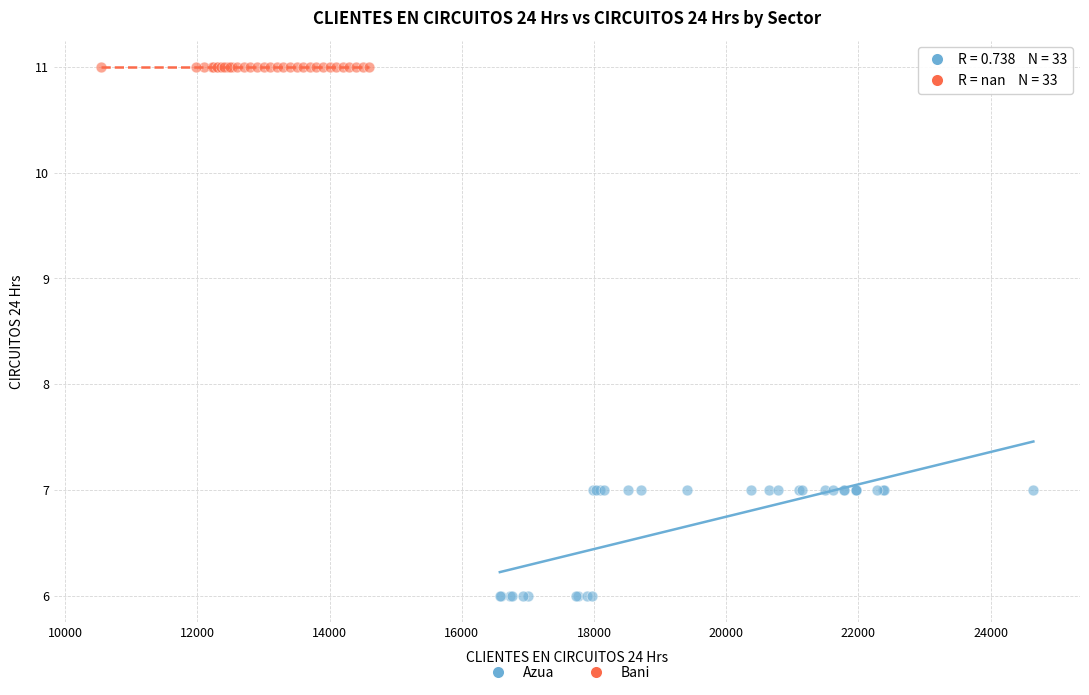

Which series reaches the maximum Y coordinate?

Bani